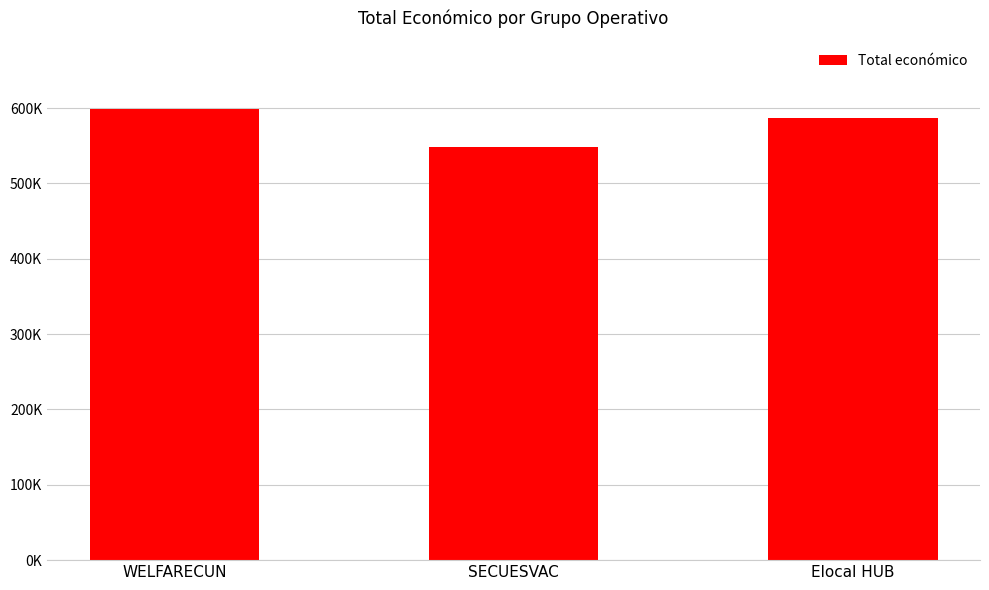

Which label corresponds to the smallest value in the chart?

SECUESVAC